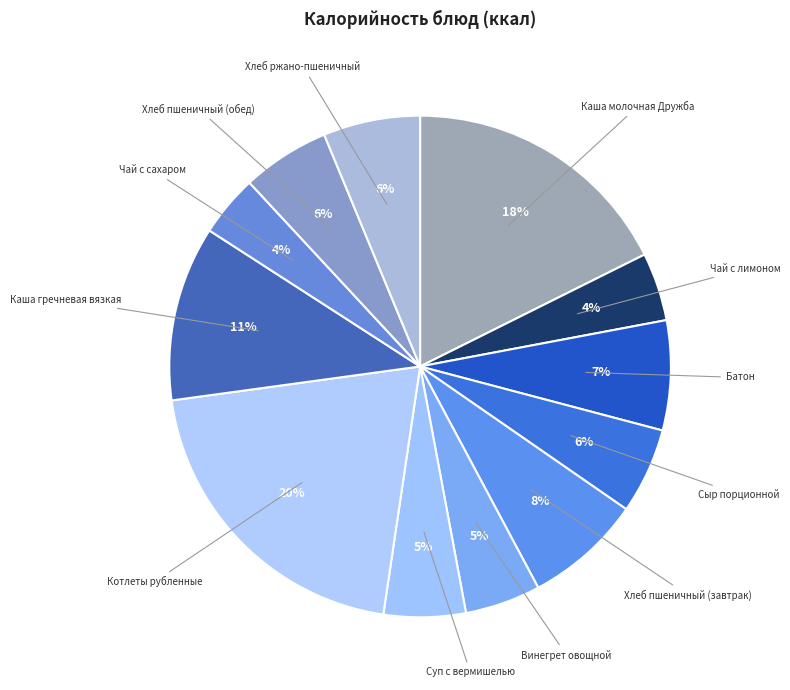

To the nearest percent, what portion does Батон represent?

7%